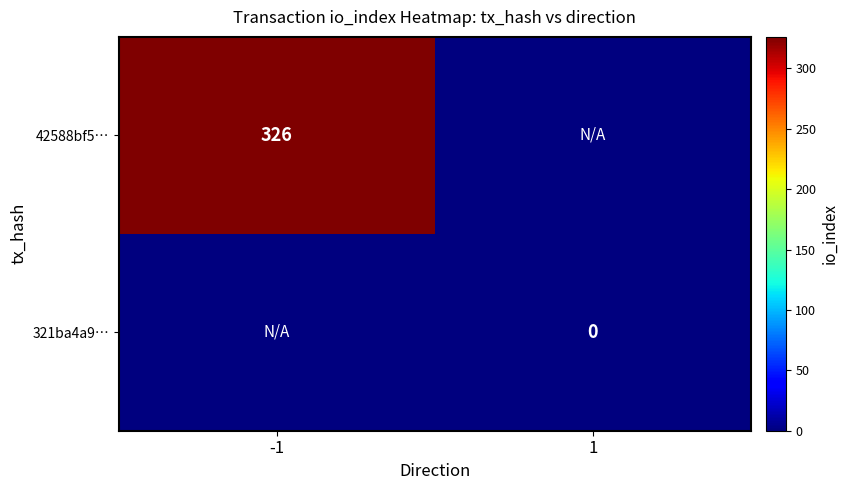

At how many categories does at least one series exceed 242?

1